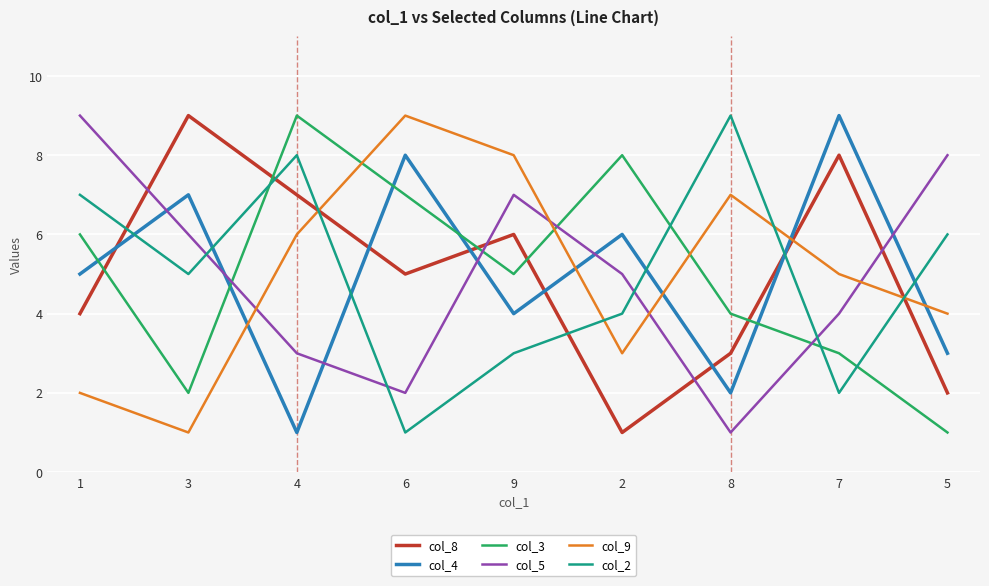

Read the col_8 value at 9.

6